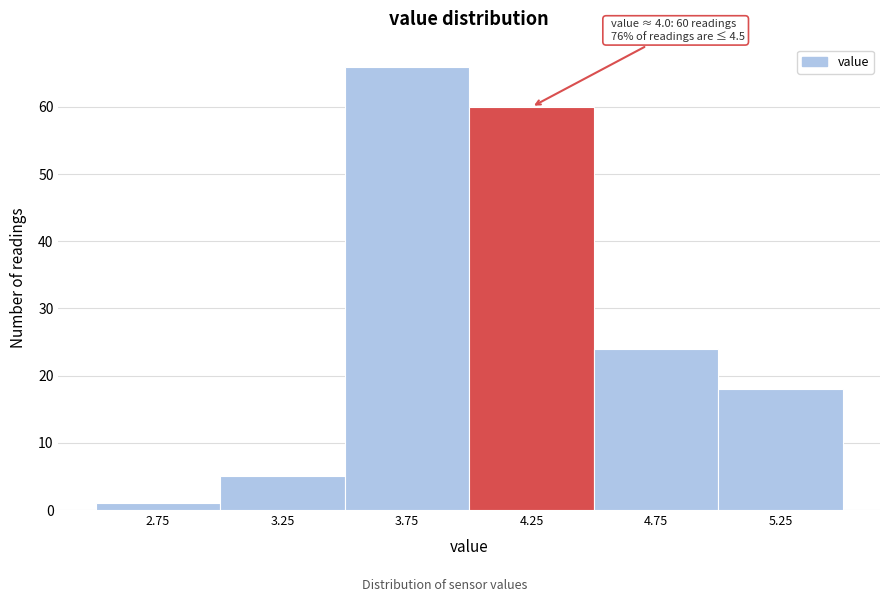

Which range on the x-axis has the tallest bar?

3.5 to 4.0